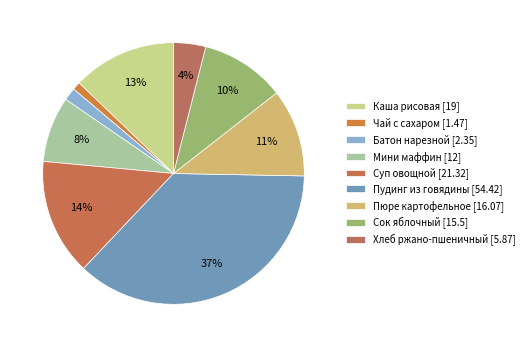

Count the number of slices in the pie.

9